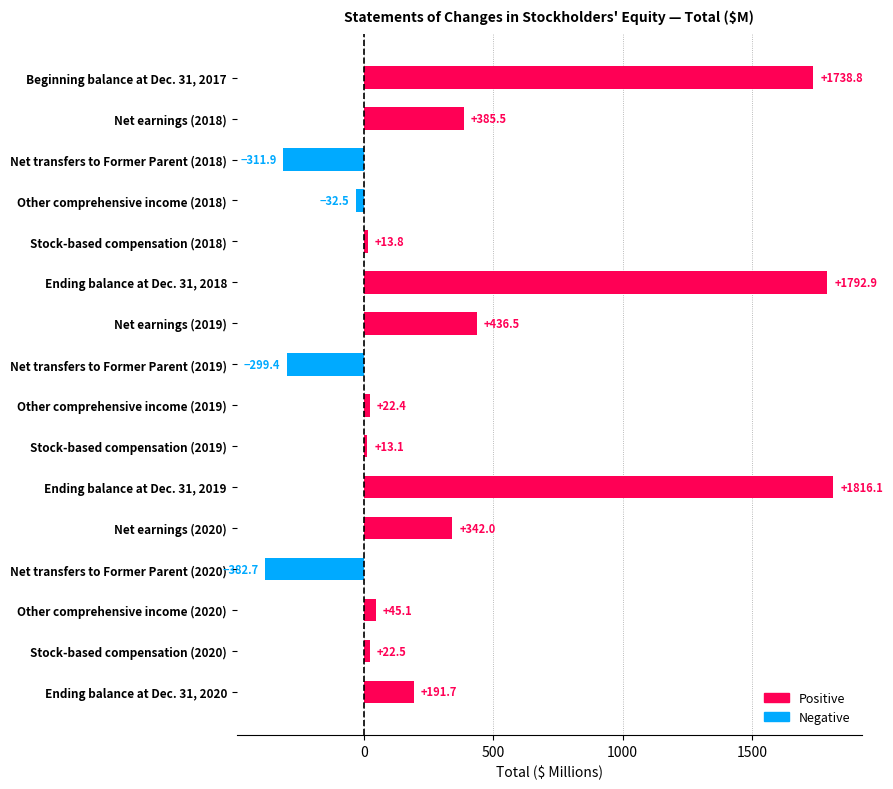

Reading top to bottom, extract all data points from this chart.

1738.8	385.5	-311.9	-32.5	13.8	1792.9	436.5	-299.4	22.4	13.1	1816.1	342.0	-382.7	45.1	22.5	191.7